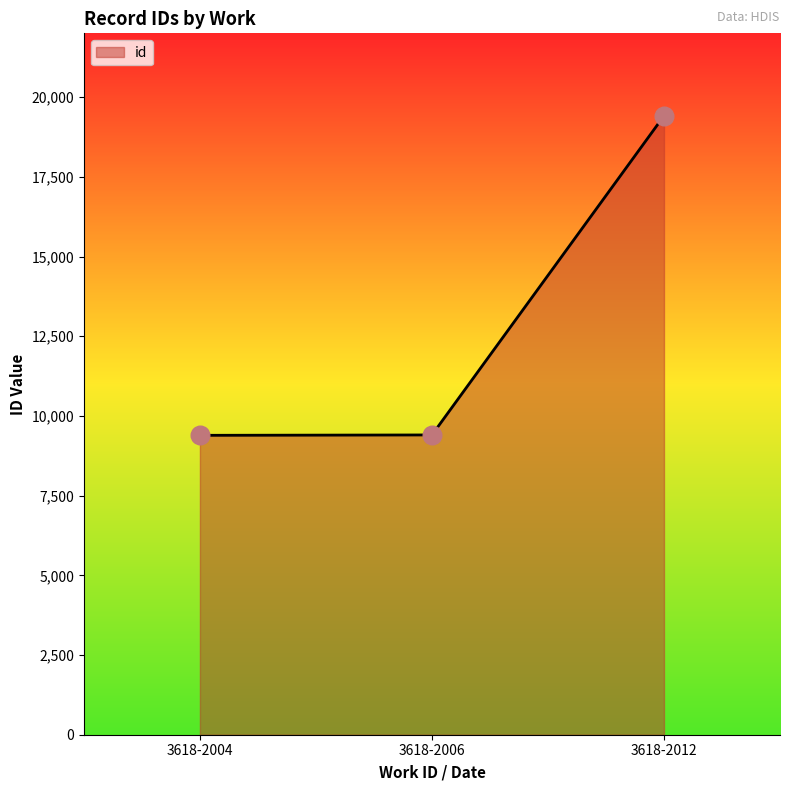

What is the change in value from 3618-2004 to 3618-2012?

+10021